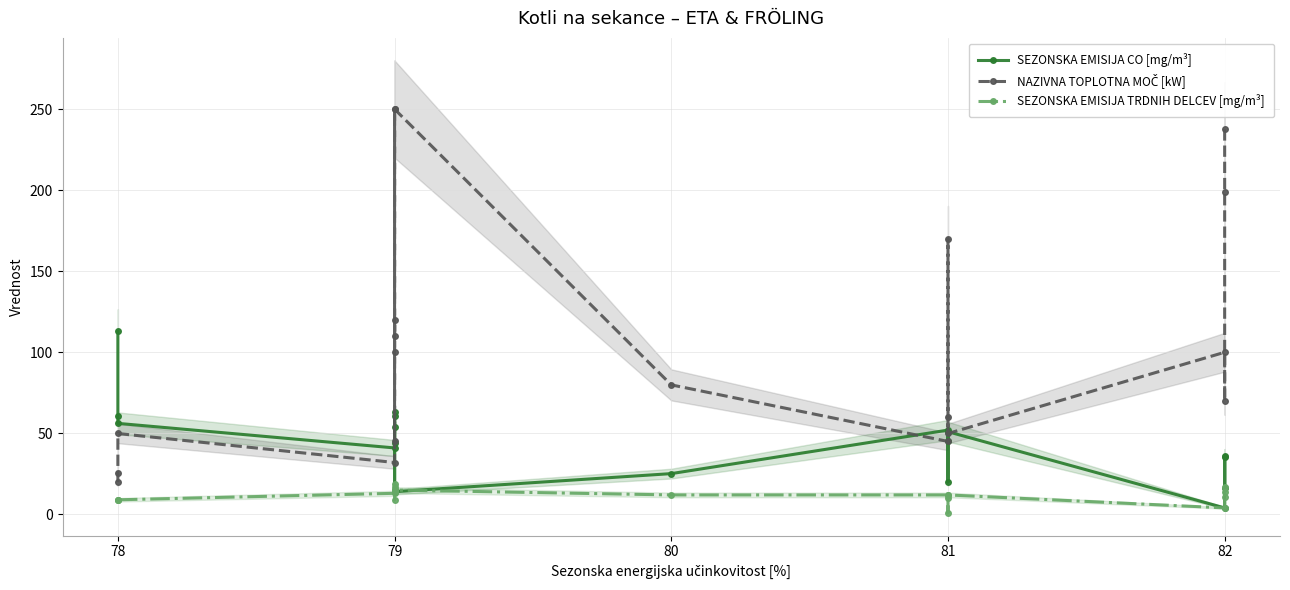

At which category does SEZONSKA EMISIJA CO [mg/m³] reach its first local valley?

79